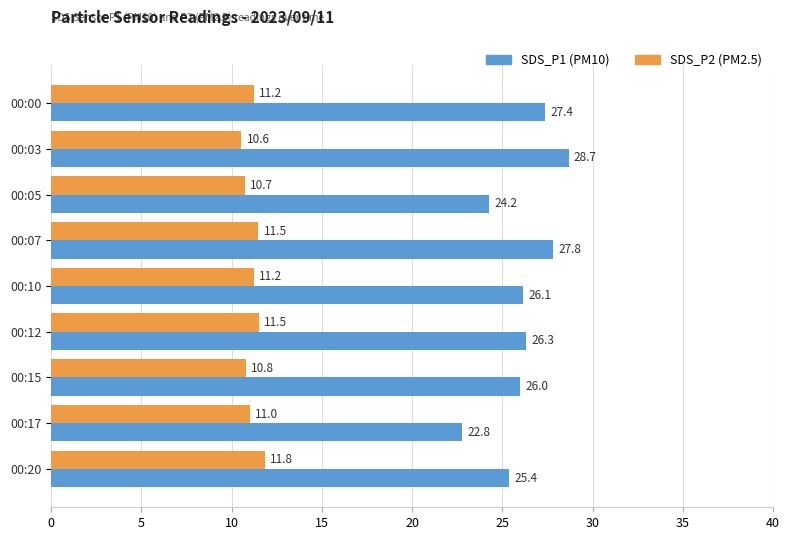

Which category has the lowest value across all series?

00:03